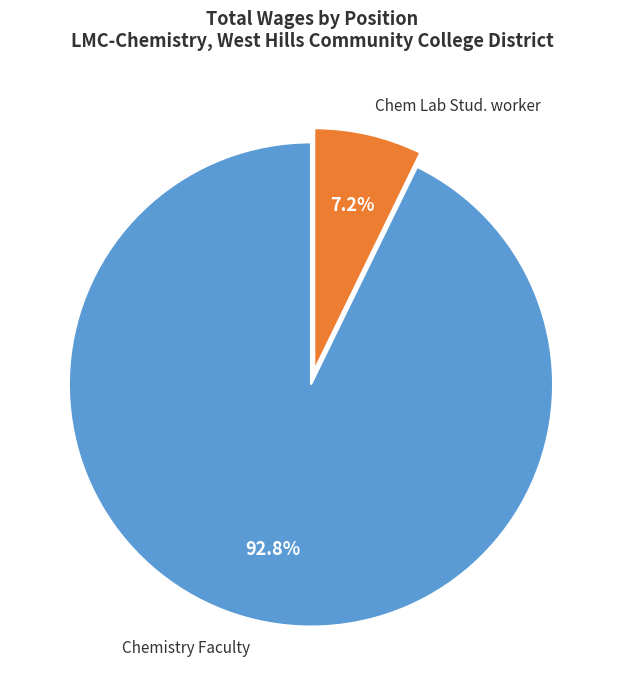

To the nearest percent, what is the difference between the largest and smallest slice percentages?

86%